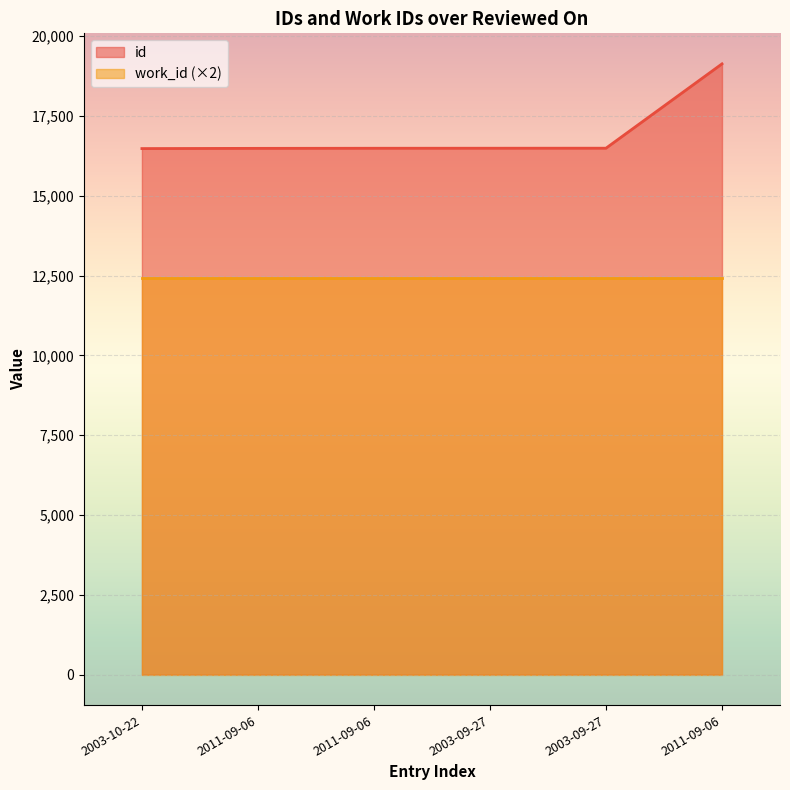

Count the number of values greater than 16491.

2